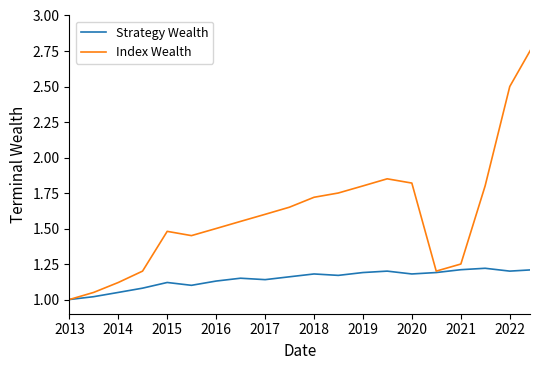

Which series has the widest spread of values?

Index Wealth